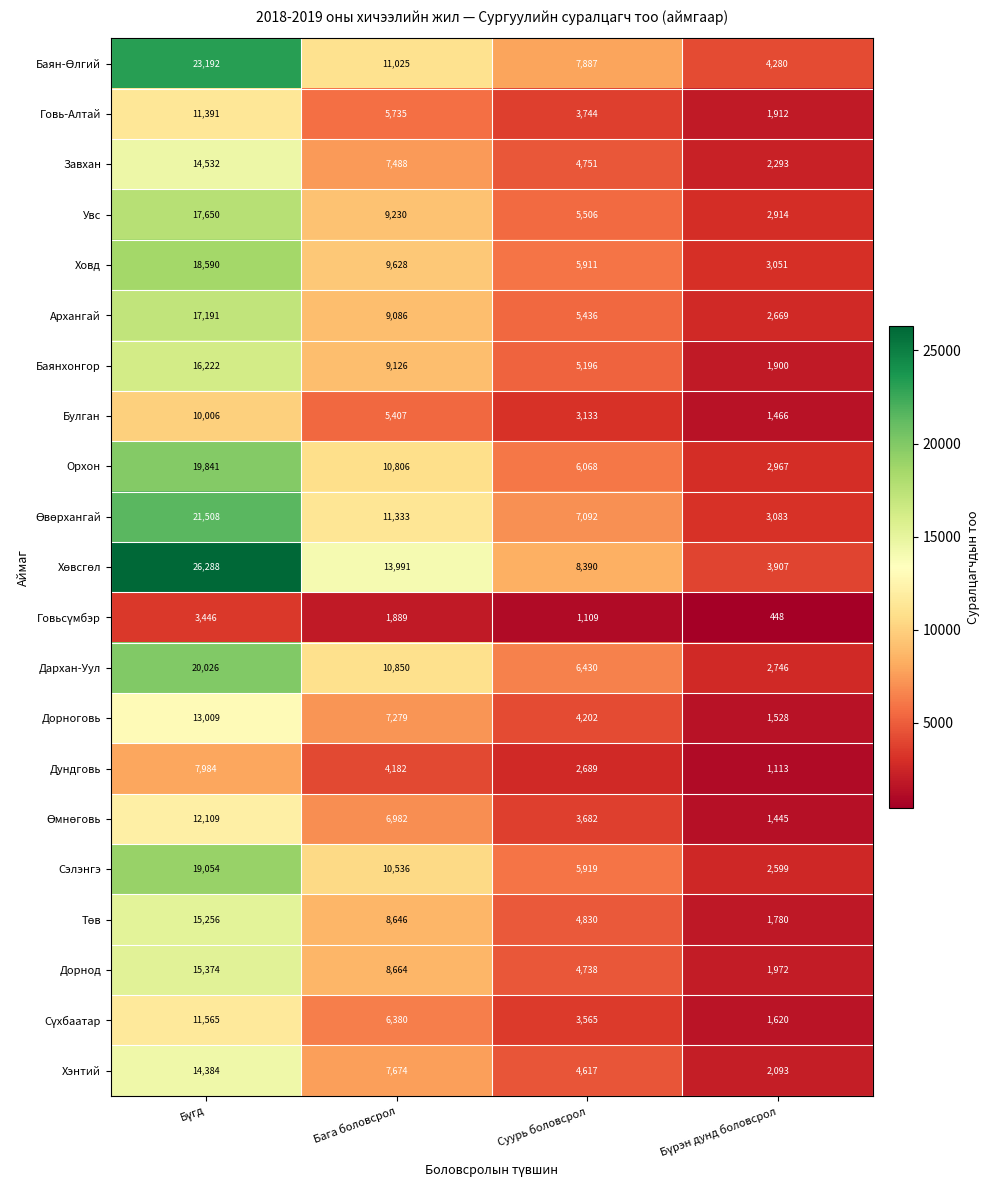

What is the maximum value for Баянхонгор?

16222